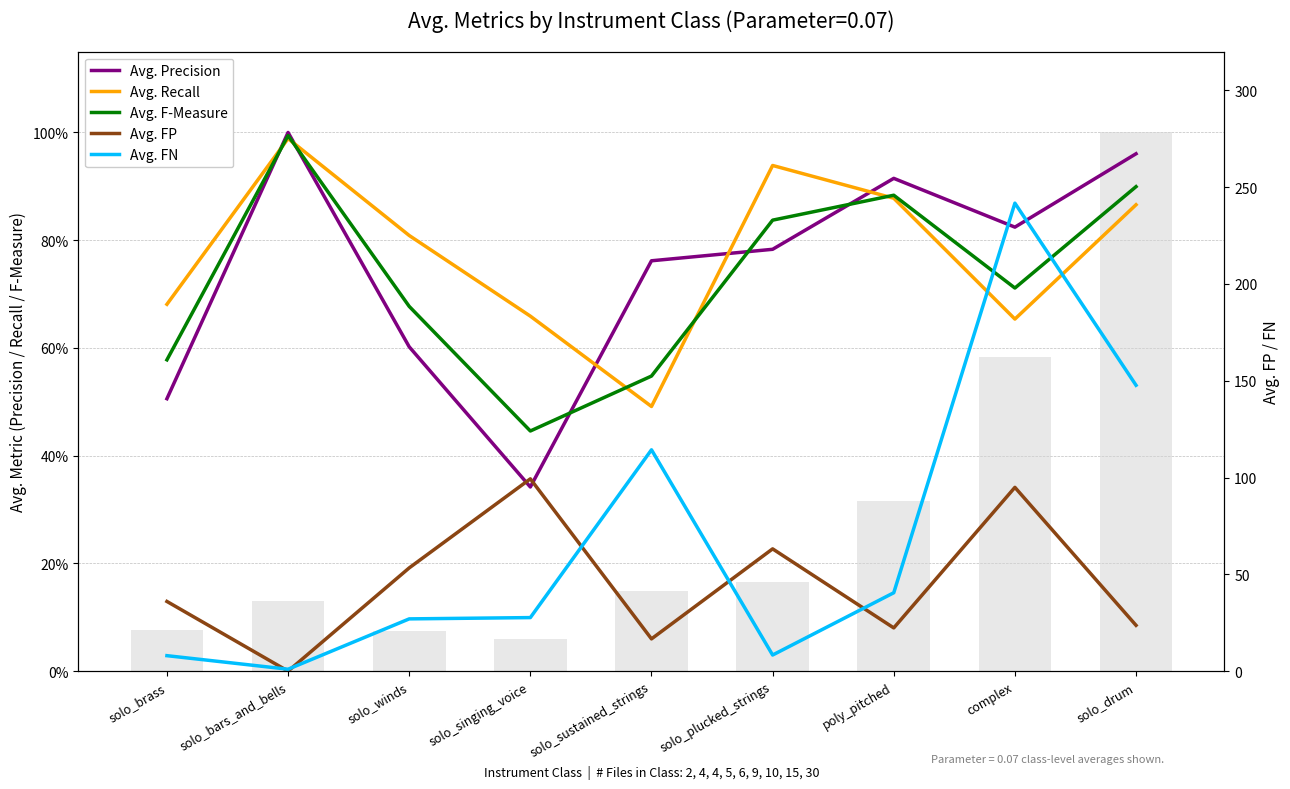

Reading right to left, extract all data points from this chart.

Avg. Precision: 1.0	0.8	0.9	0.8	0.8	0.3	0.6	1.0	0.5
Avg. Recall: 0.9	0.7	0.9	0.9	0.5	0.7	0.8	1.0	0.7
Avg. F-Measure: 0.9	0.7	0.9	0.8	0.5	0.4	0.7	1.0	0.6
Avg. FP: 23.7	94.9	22.3	63.2	16.7	99.3	53.3	0.0	36.0
Avg. FN: 147.7	241.7	40.5	8.3	114.3	27.7	27.0	1.0	8.0